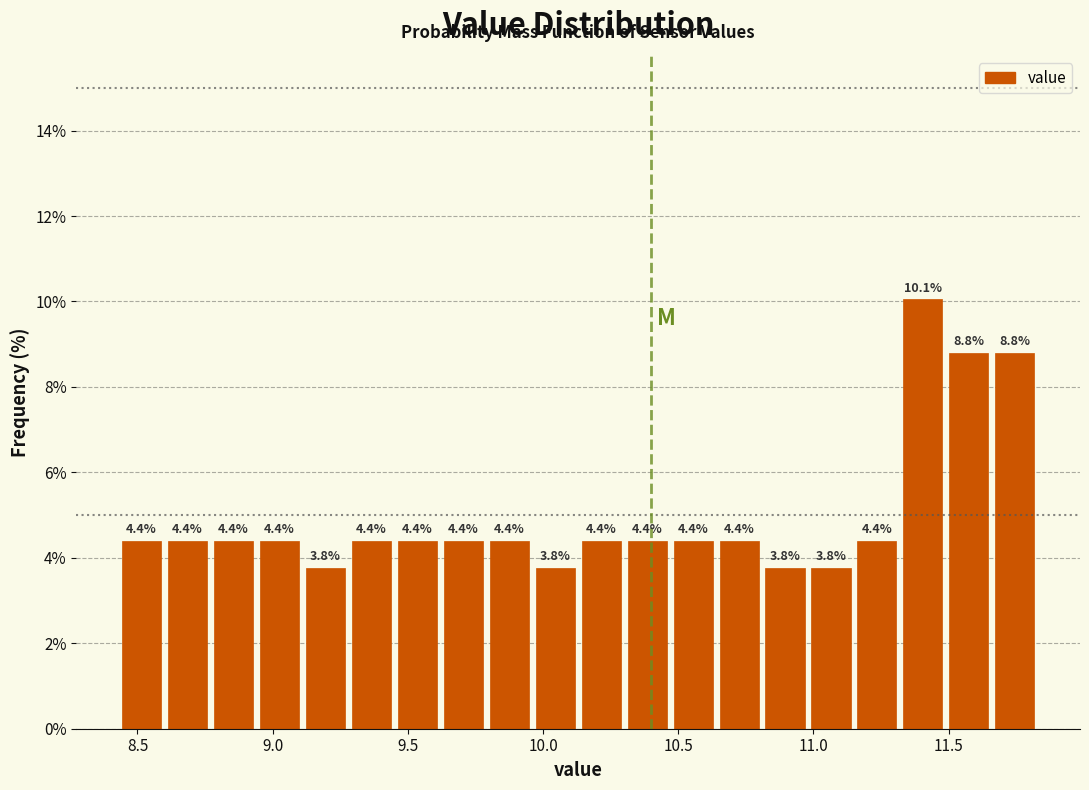

Read against the x-axis, roughly where is the centre of the tallest bar?

11.40